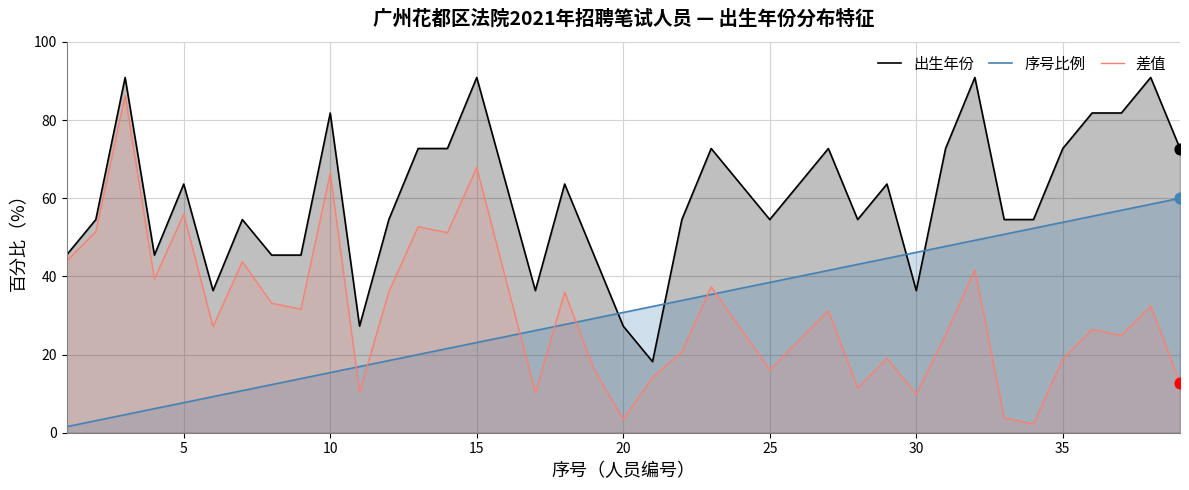

At how many categories does at least one series exceed 56?

20